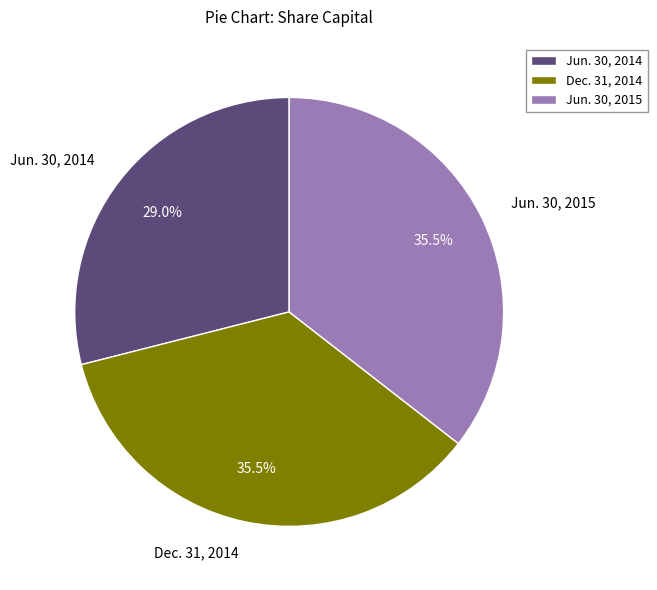

How many slices are in this pie chart?

3